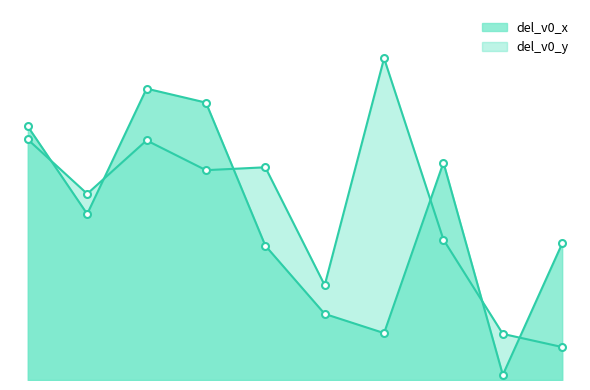

What is the difference between the maximum and minimum values in the del_v0_y series?

4.2